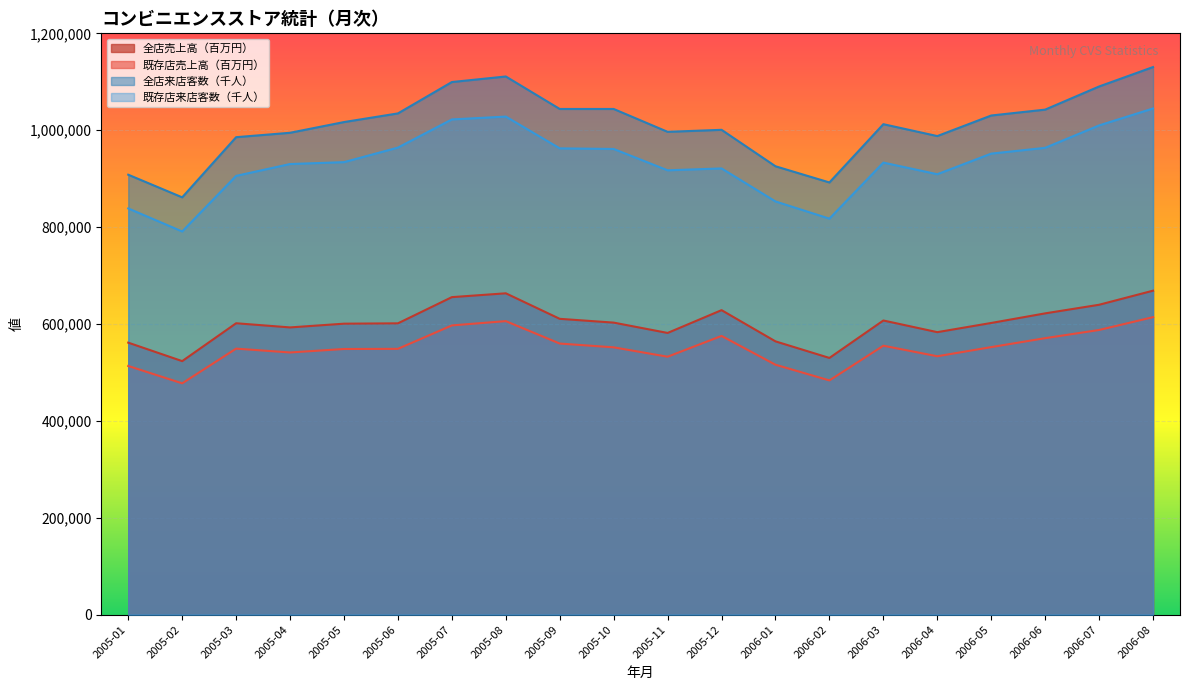

Rank the series by their maximum value, from highest to lowest.

全店来店客数（千人）, 既存店来店客数（千人）, 全店売上高（百万円）, 既存店売上高（百万円）